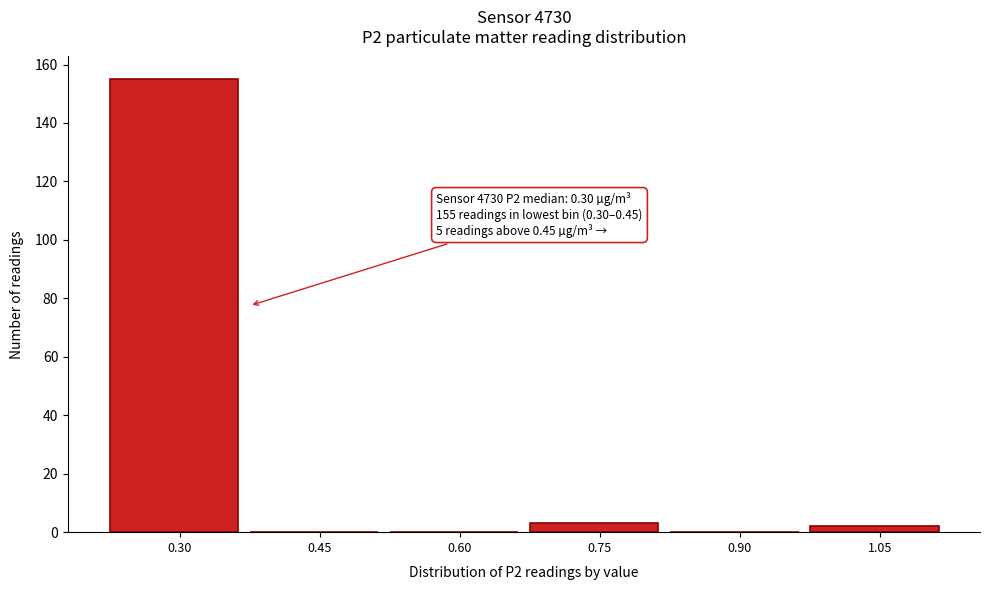

Reading left to right, list all the values displayed in this chart.

0.30=155	0.45=0	0.60=0	0.75=3	0.90=0	1.05=2